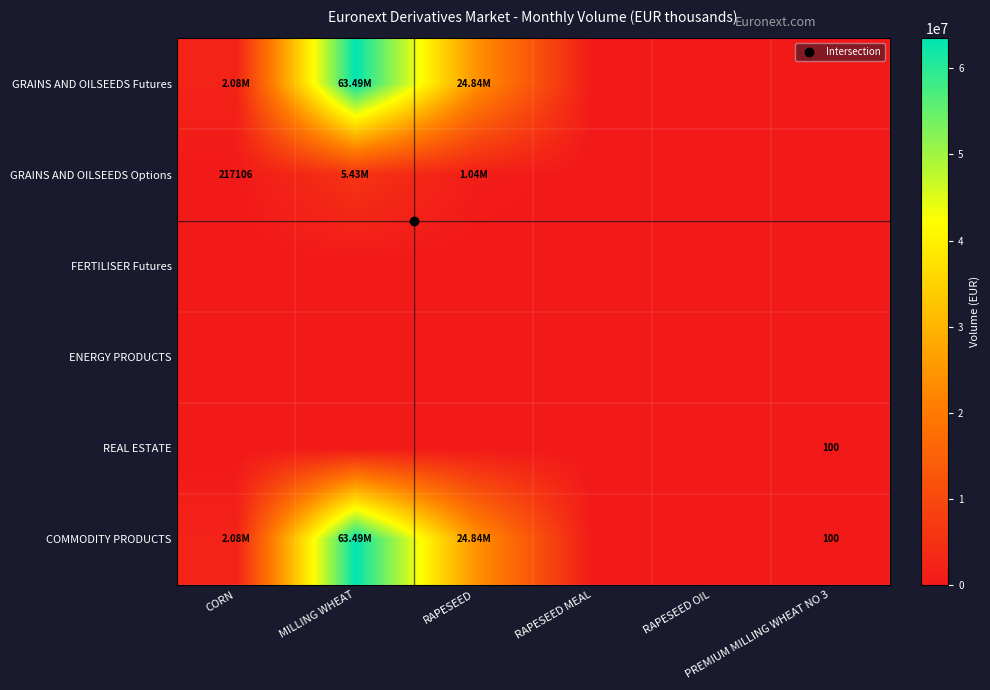

What is the average value of the GRAINS AND OILSEEDS Options series?

1114119.0